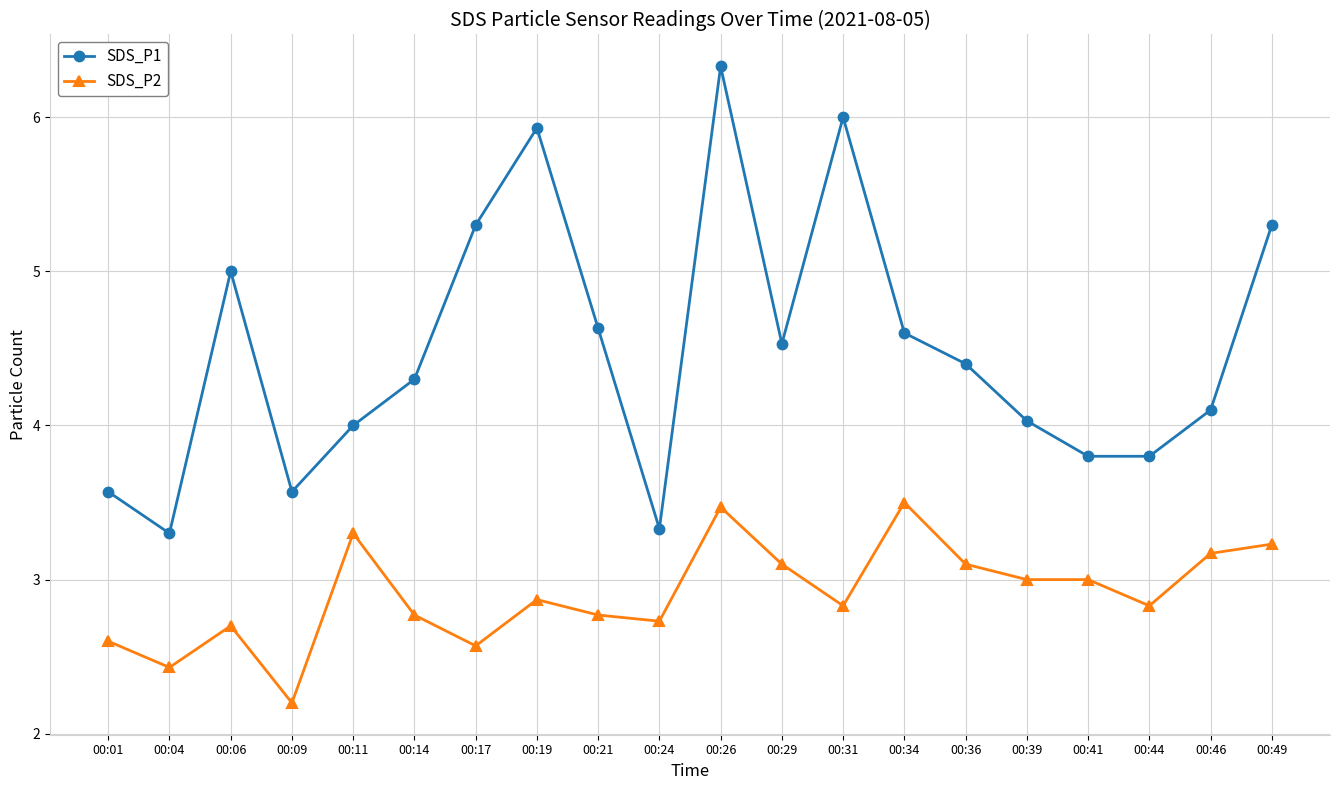

Count the number of categories in the chart.

20